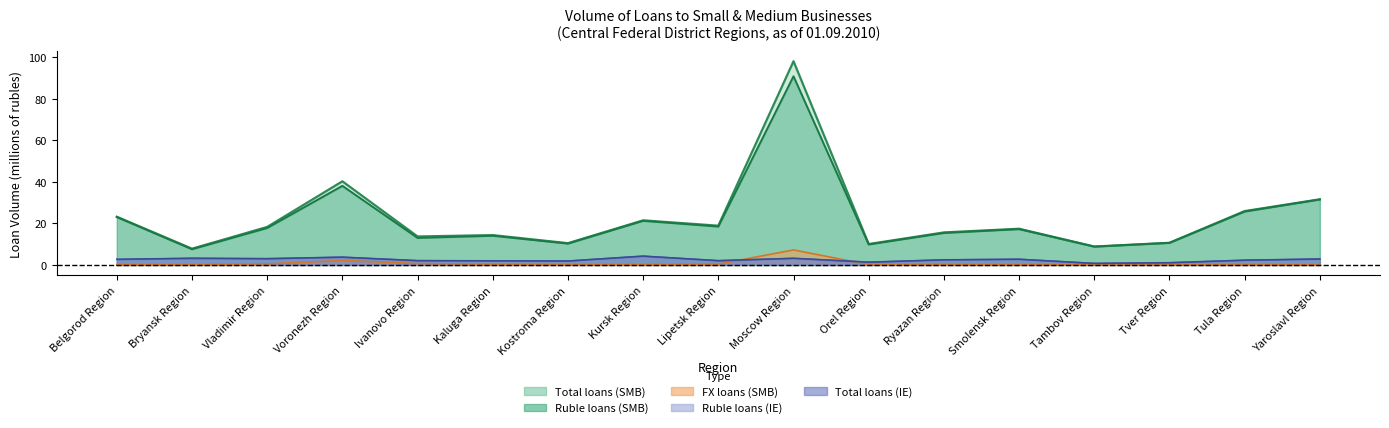

Is it true that Total loans (IE) equals 5.7 at Bryansk Region?

False